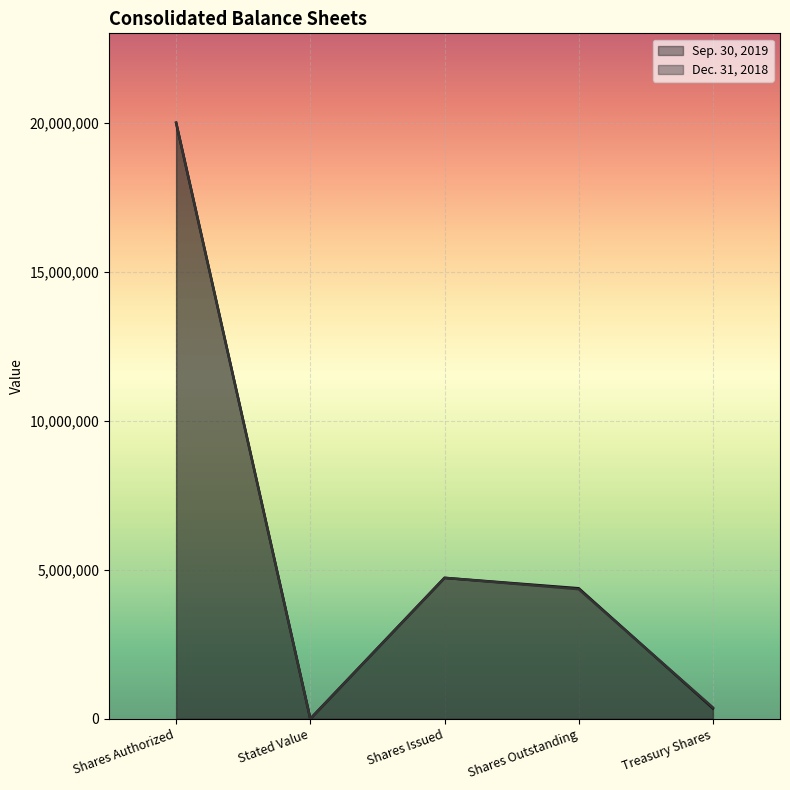

What is the smallest value displayed?

5